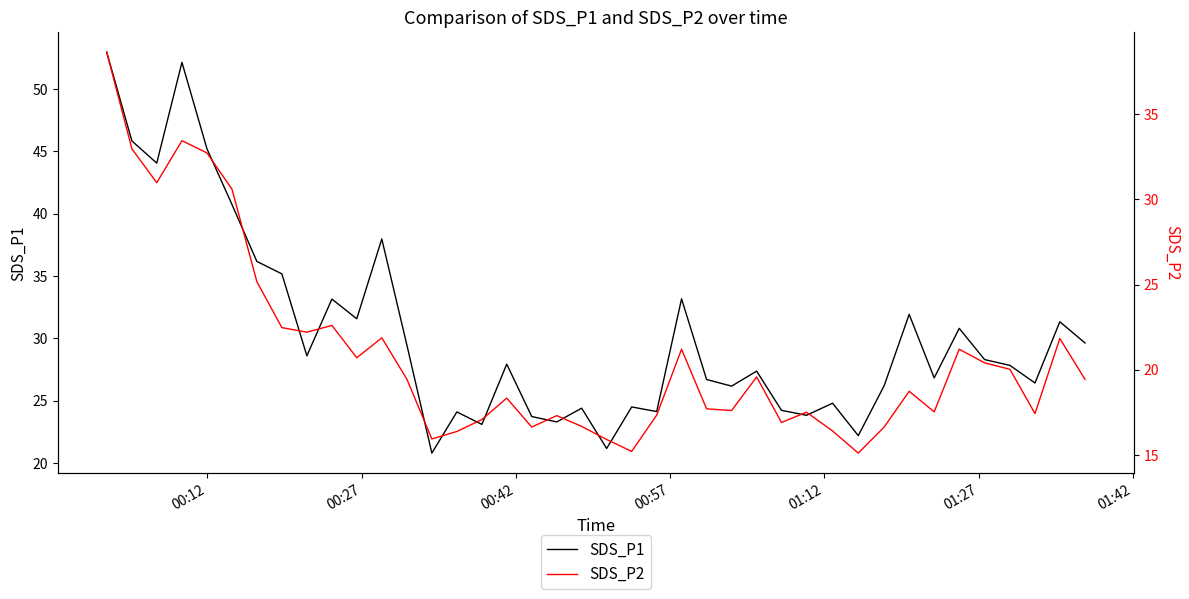

What is the lowest value of the SDS_P1 series?

20.8